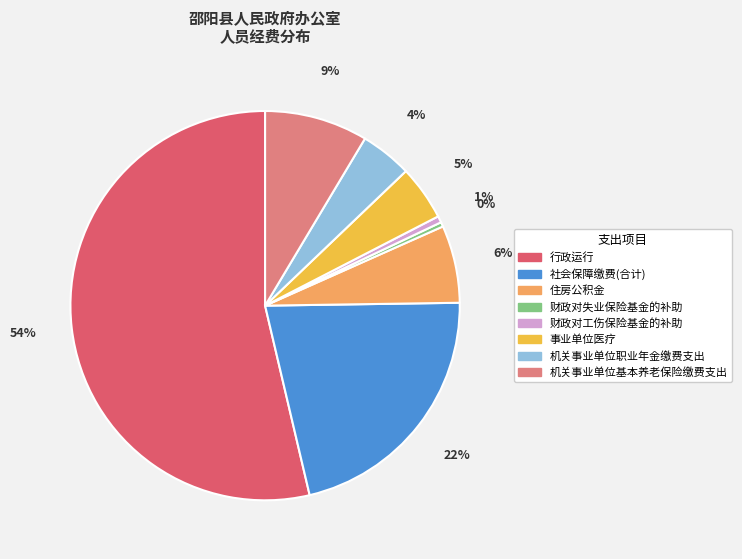

To the nearest percent, what is the difference between the 机关事业单位职业年金缴费支出 and 住房公积金 slice percentages?

2%